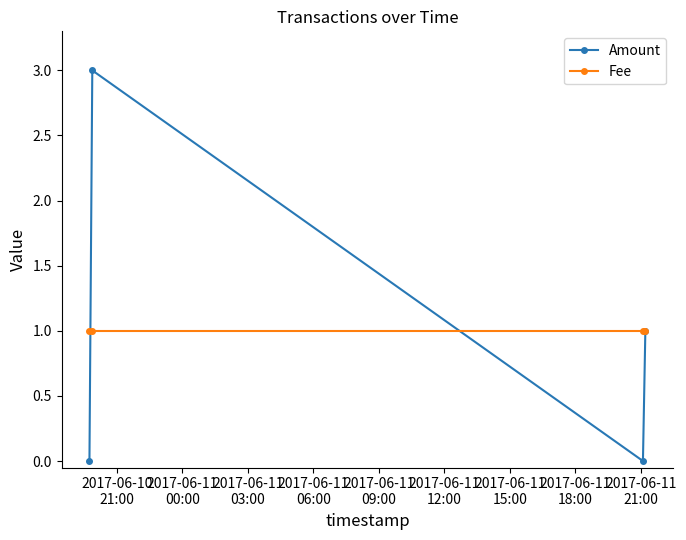

What is the maximum value shown in the chart?

3